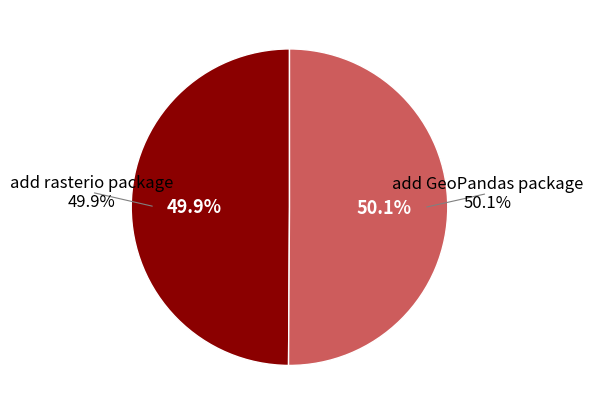

What is the smallest slice in the pie chart?

add rasterio package